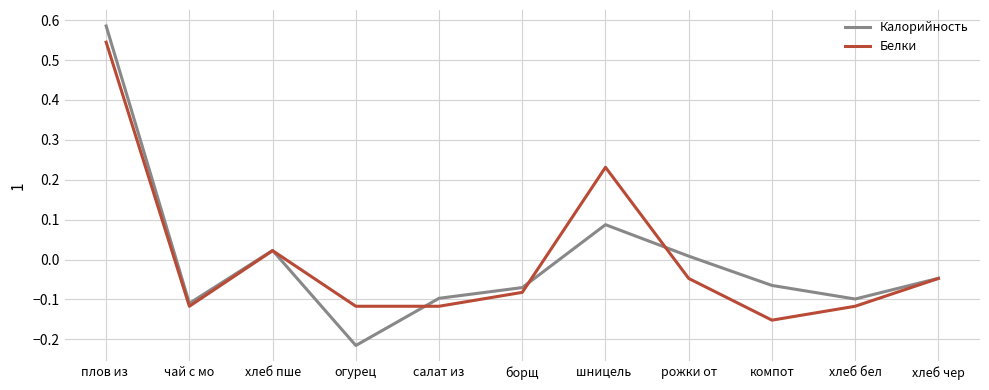

True or false: Белки has a value of -0.0 at огурец.

False